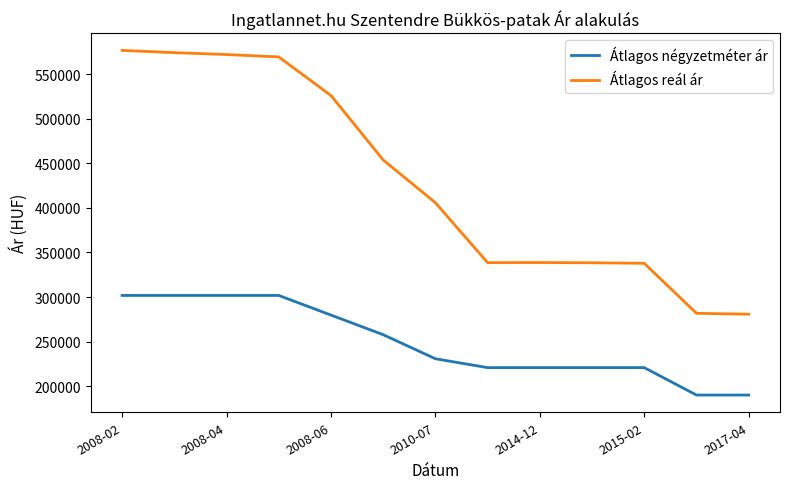

Rank the series by their maximum value, from highest to lowest.

Átlagos reál ár, Átlagos négyzetméter ár